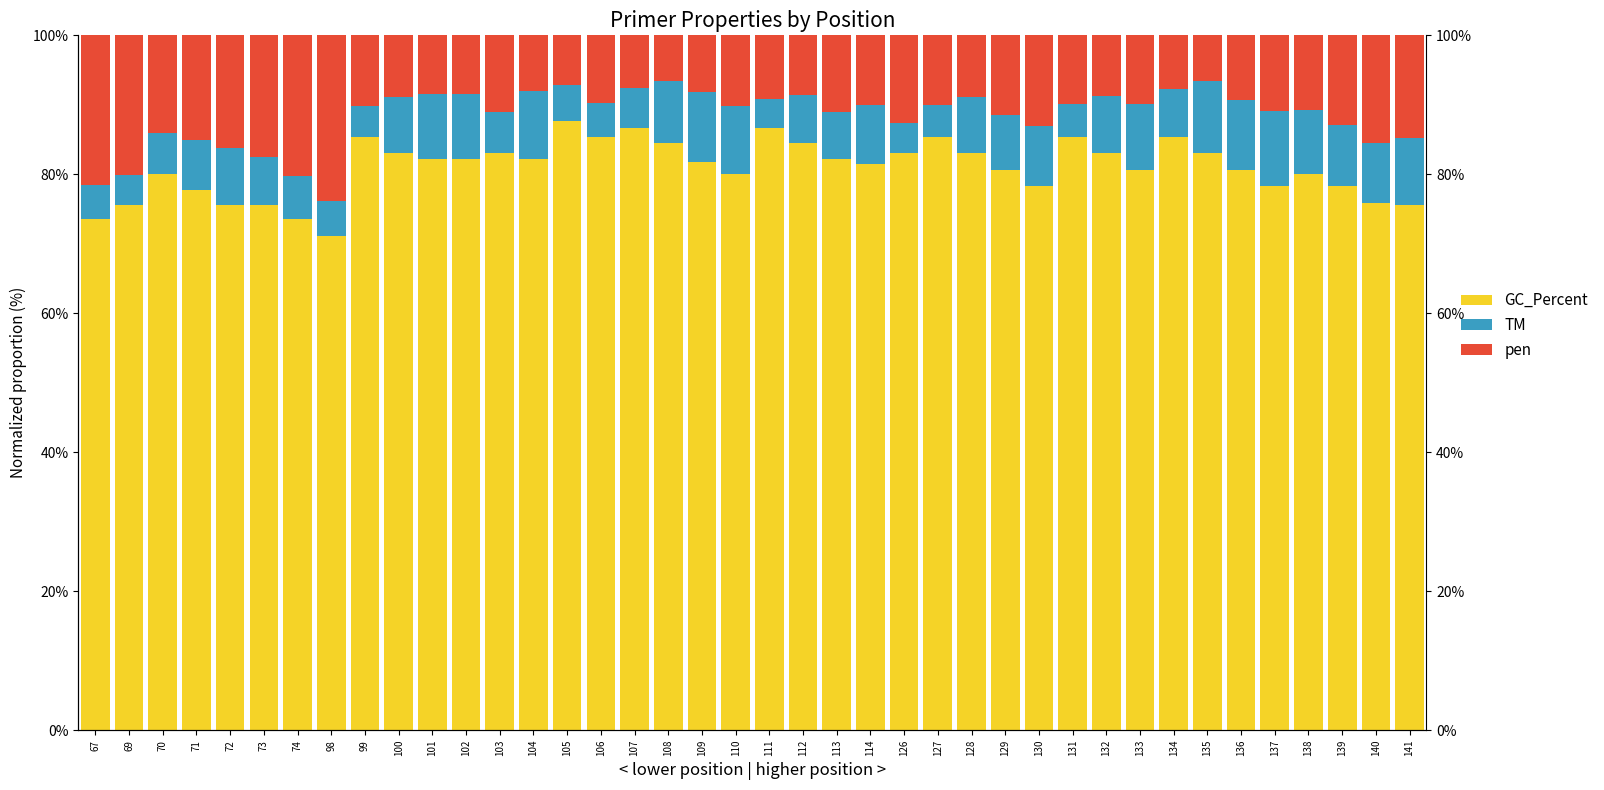

What is the maximum value shown in the chart?

87.7